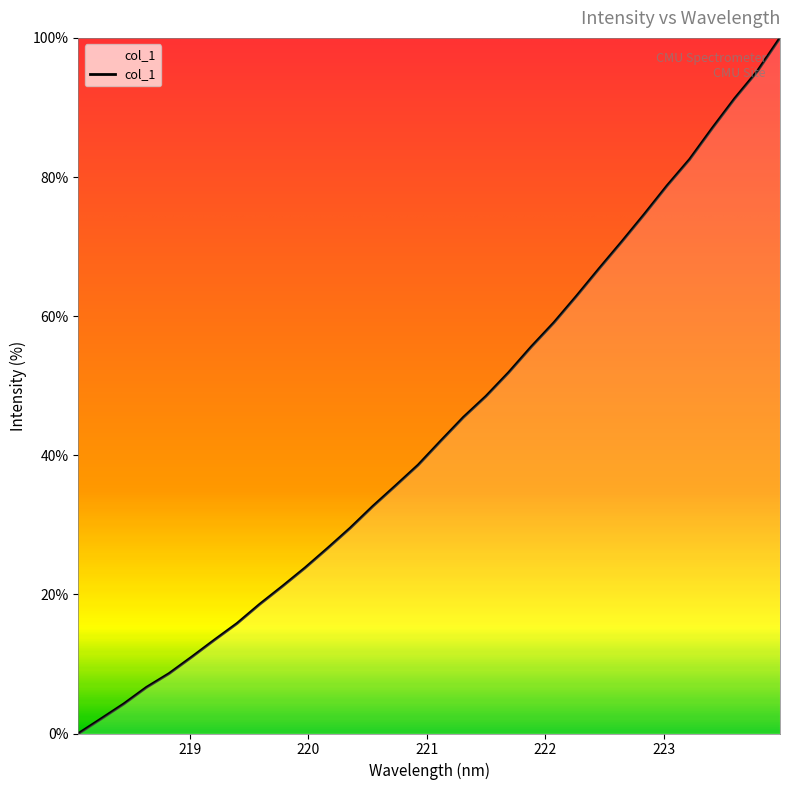

What is the difference between the maximum and minimum values?

100.0